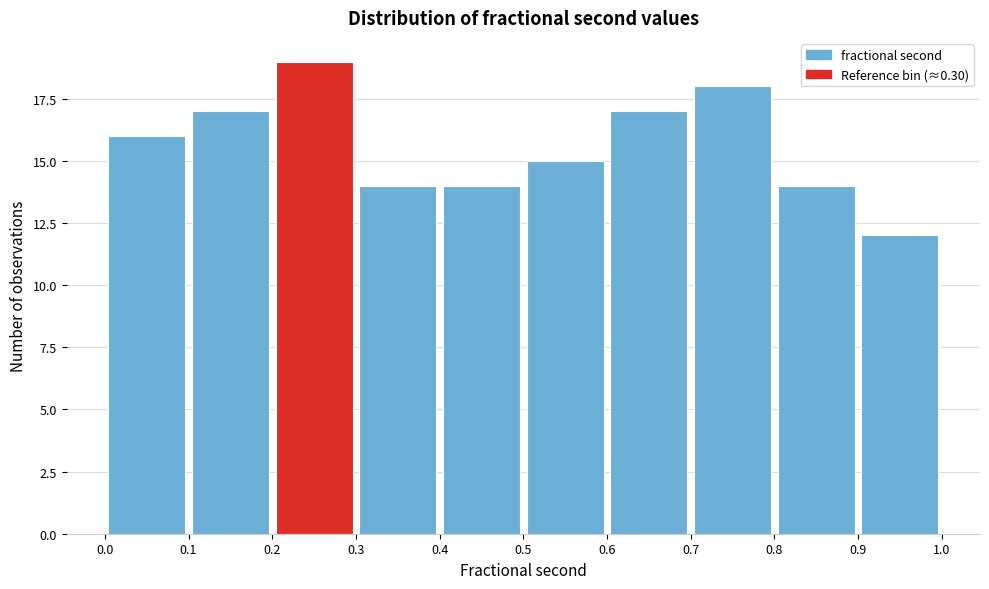

What is the height of the bar covering 0.8 to 0.9 on the x-axis? The values are not printed on the chart, so give them approximately, as read against the axis.

14